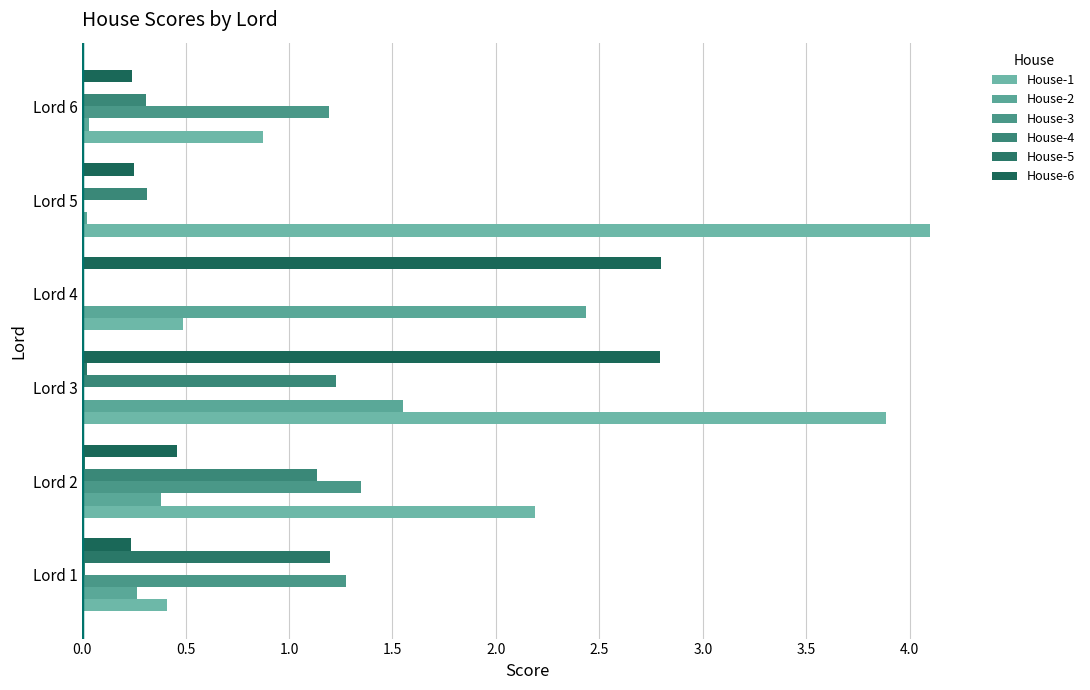

Count the number of categories in the chart.

6